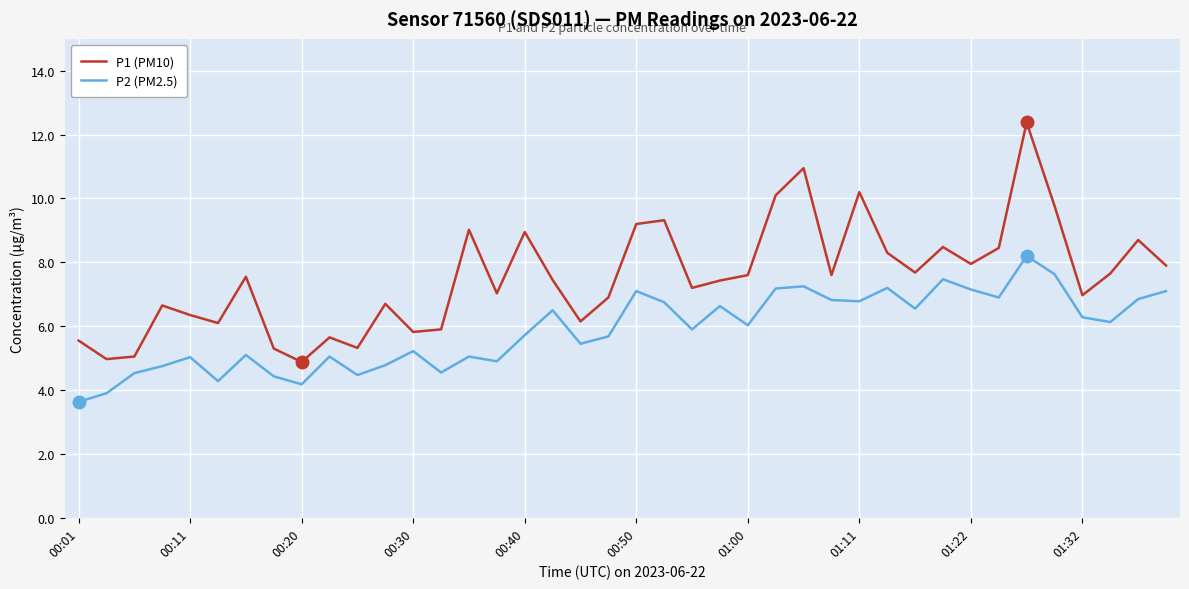

True or false: P1 (PM10) and P2 (PM2.5) cross at least once.

False